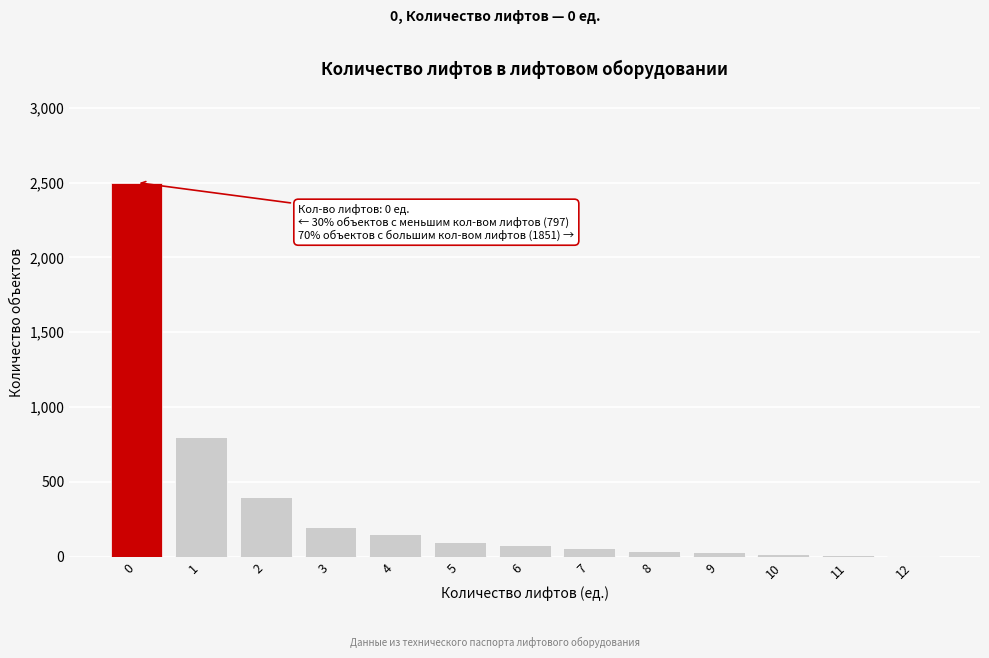

What is the change in value from 2 to 5?

-300